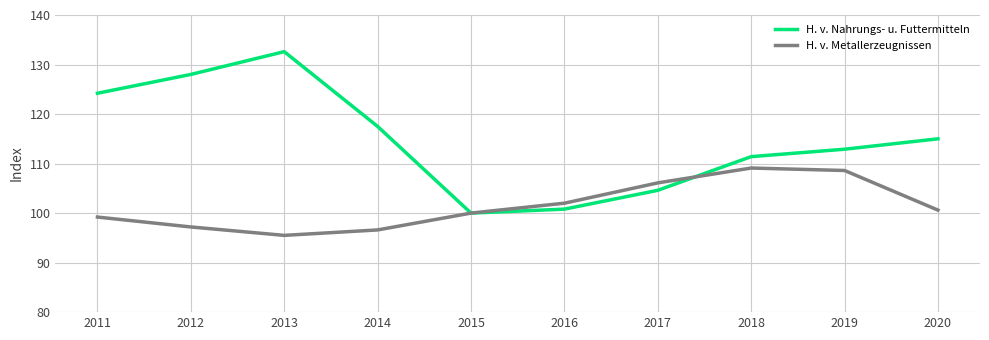

Which category has the highest value in the H. v. Nahrungs- u. Futtermitteln series?

2013